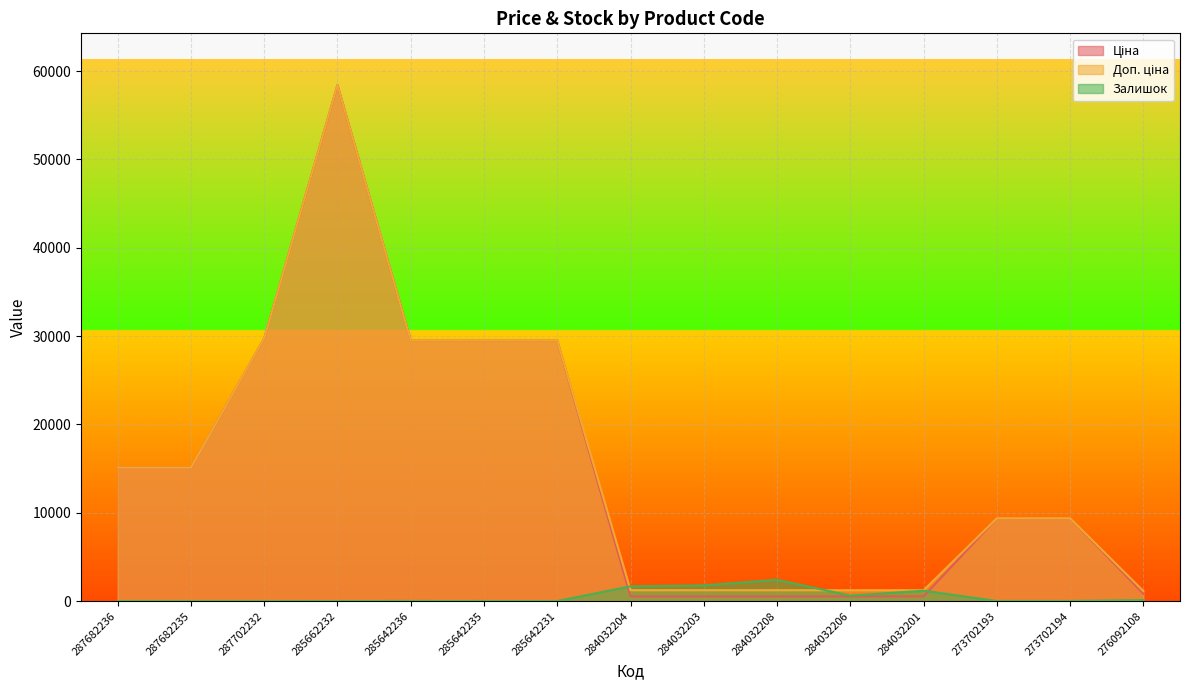

True or false: Доп. ціна has more than 0 points higher than both neighbors.

True